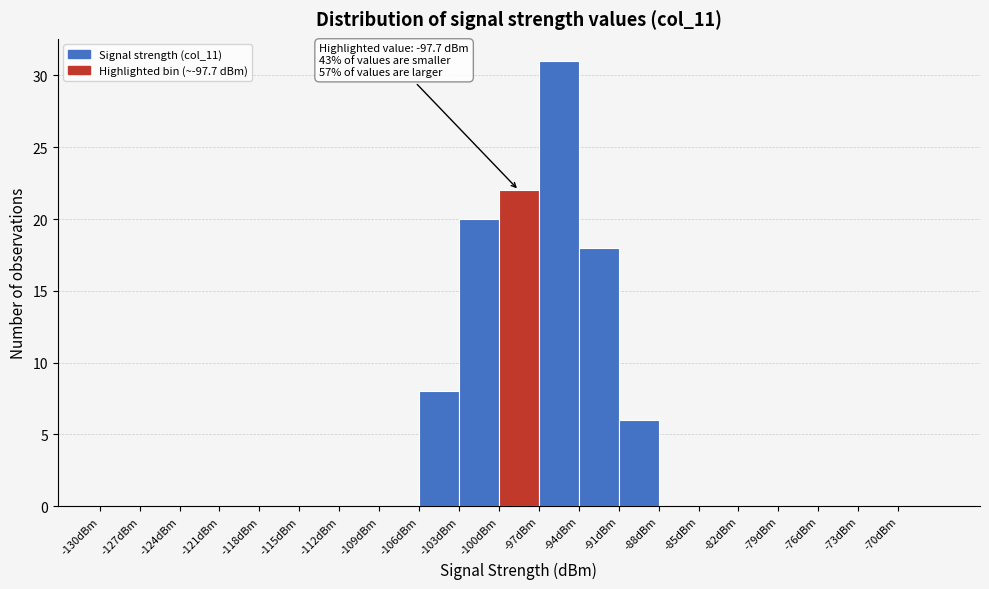

Which range on the x-axis has the tallest bar?

-97 to -94